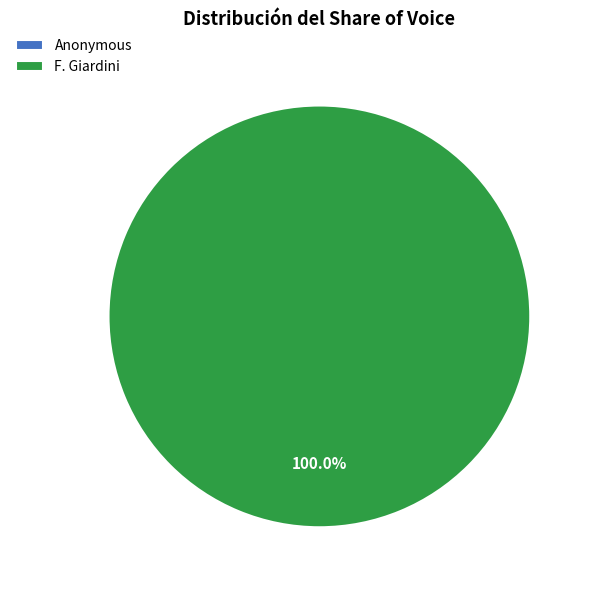

Which category has the smallest portion of the pie?

Anonymous